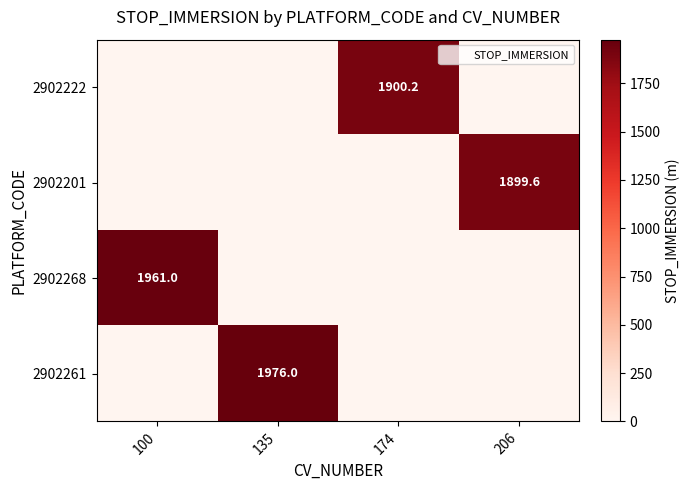

Rank the series at 206 from lowest to highest value.

2902222, 2902268, 2902261, 2902201